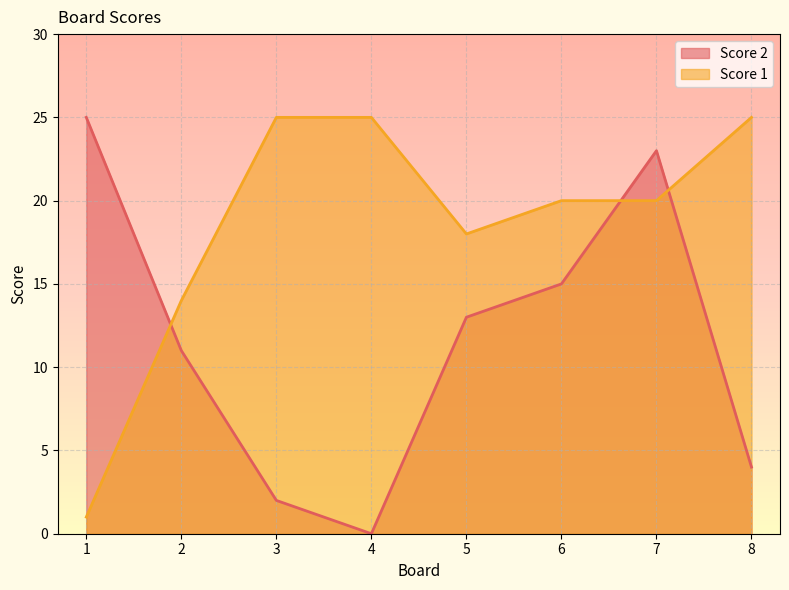

How many lines are shown in the chart?

2